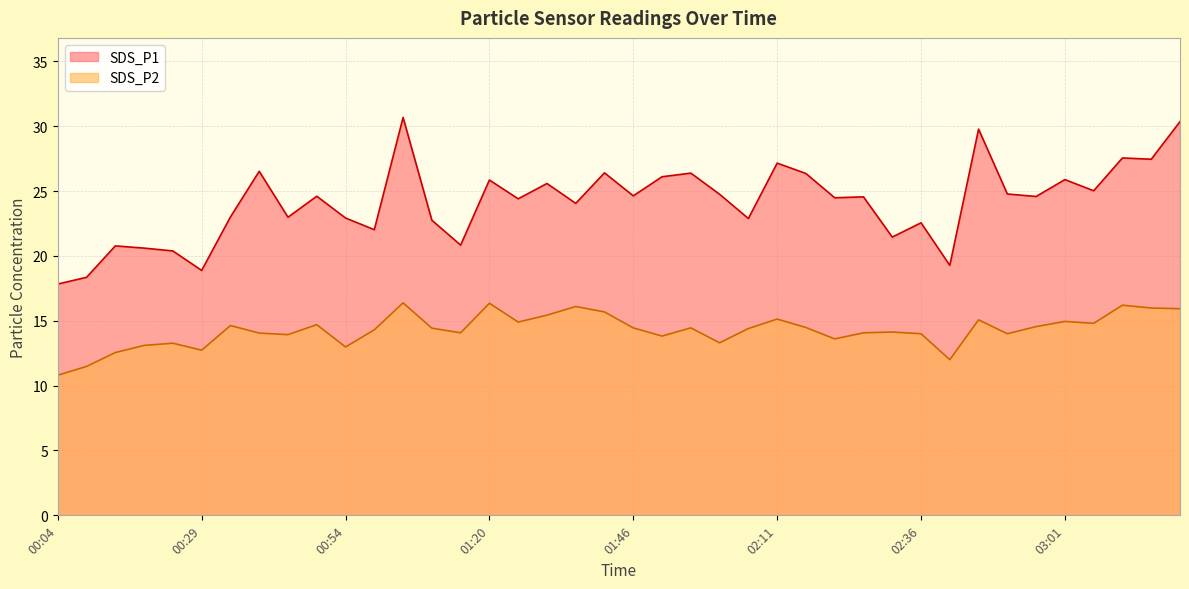

At how many categories does at least one series exceed 28?

3